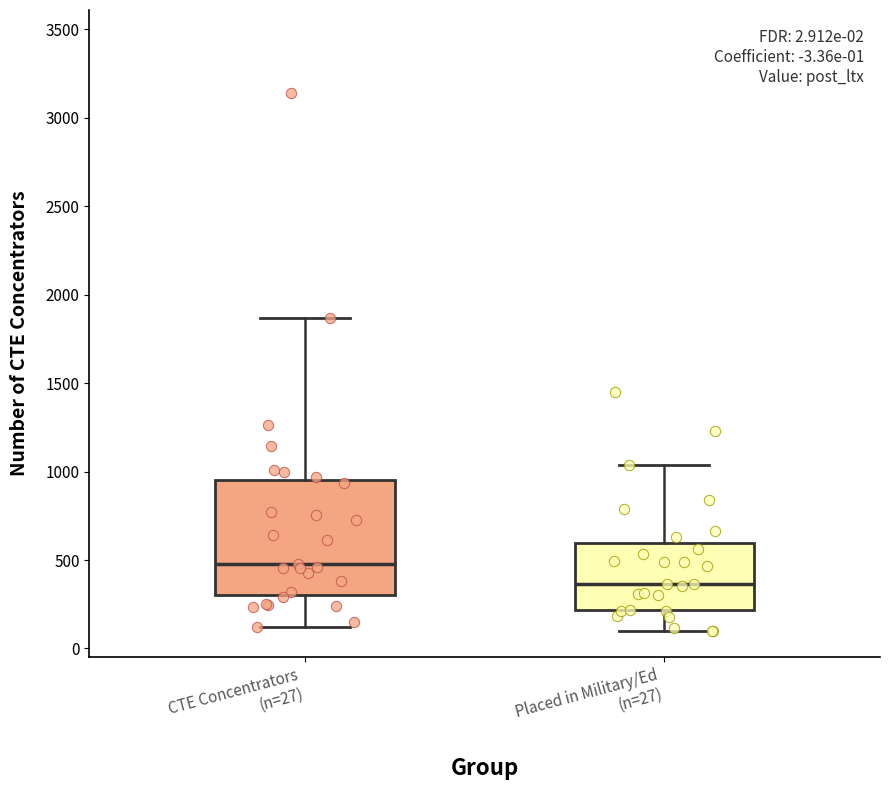

Which box is the tallest, from its lower edge to its upper edge?

CTE Concentrators (n=27)